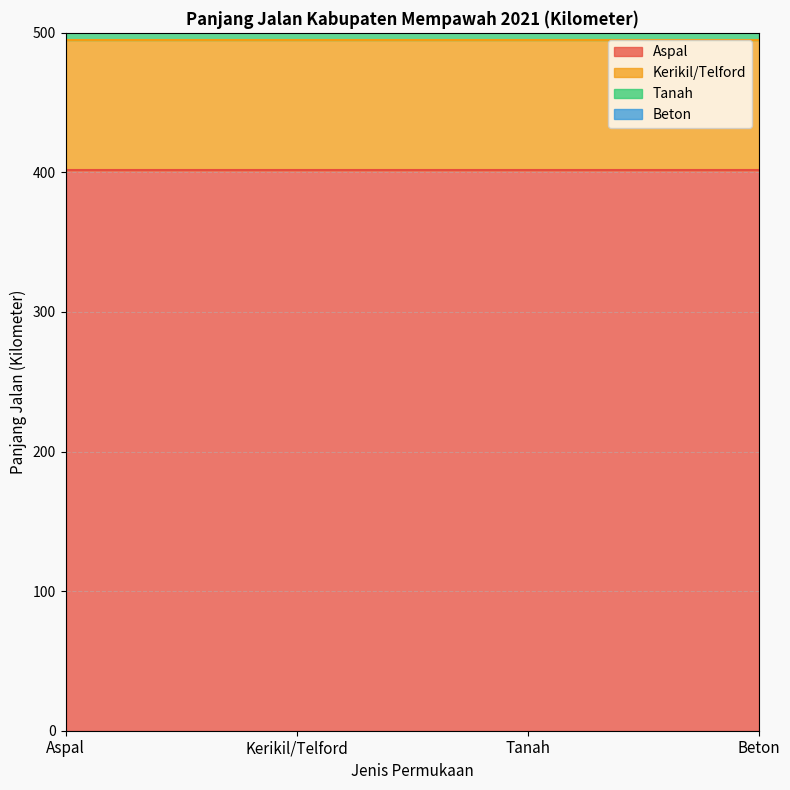

True or false: Kerikil/Telford has a value of 93.1 at Aspal.

True